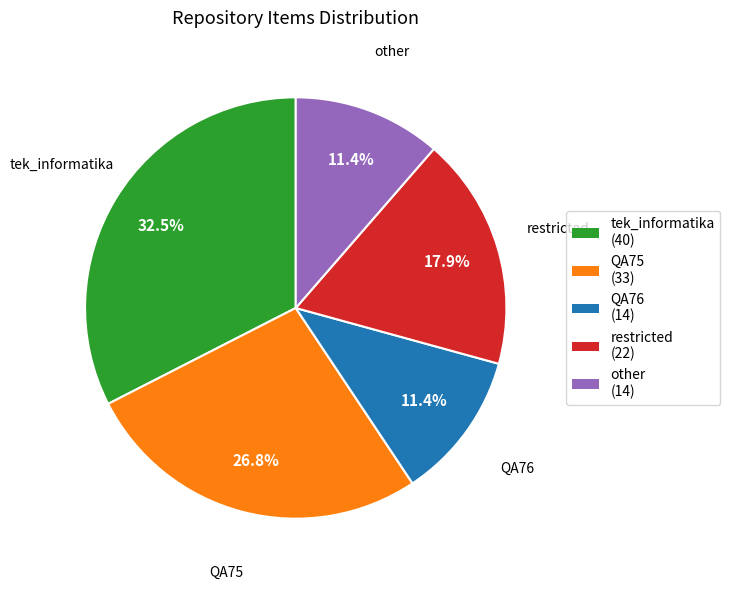

How many segments does this pie chart have?

5